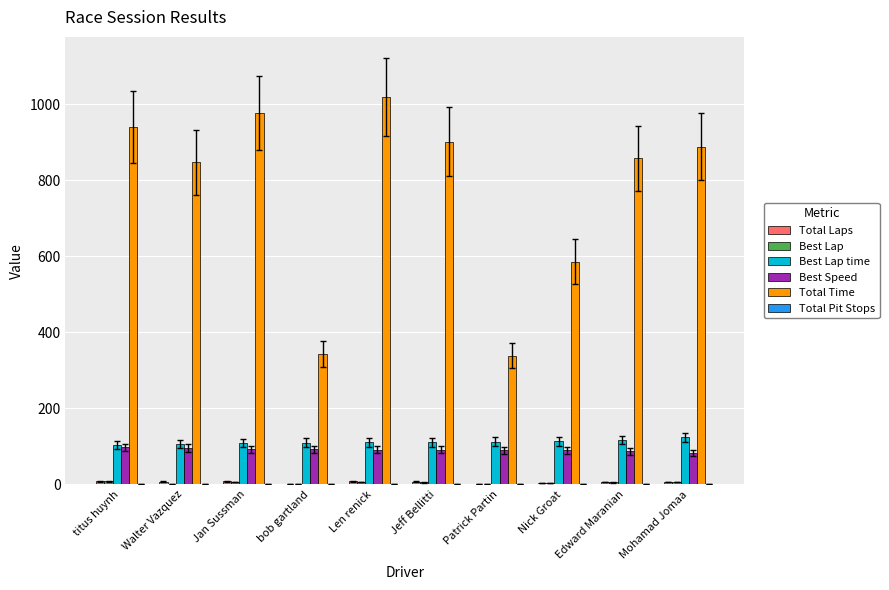

Which series has the largest total across all categories?

Total Time